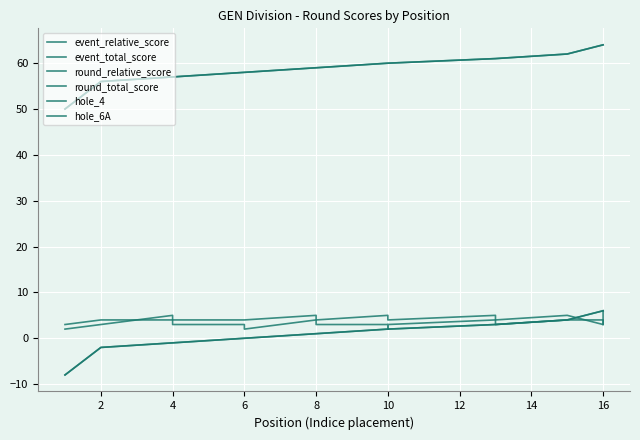

Which series has the largest range (max minus min)?

event_relative_score